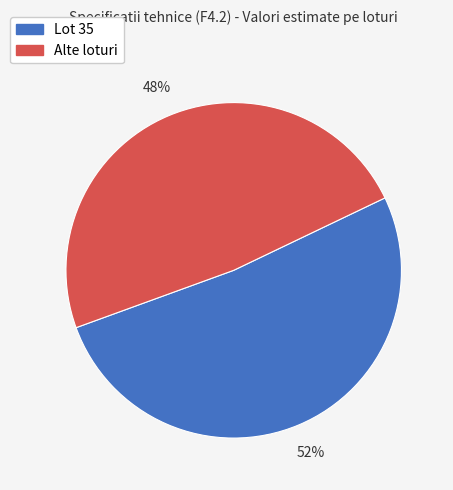

To the nearest percent, what is the average slice percentage?

50%